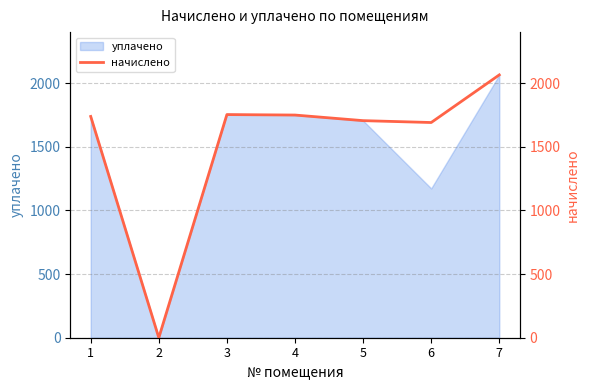

Count the number of values greater than 1737.

4